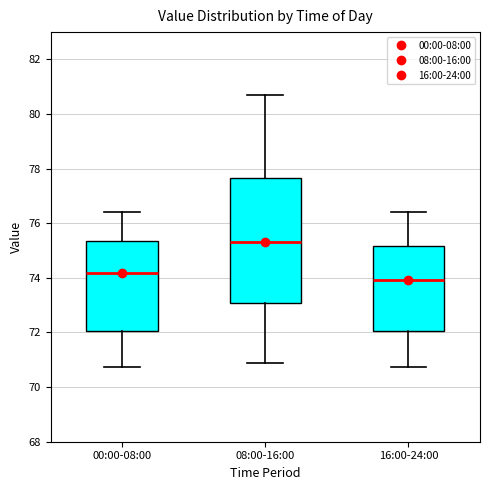

Comparing the boxes themselves (not the whiskers), which one is the tallest?

08:00-16:00